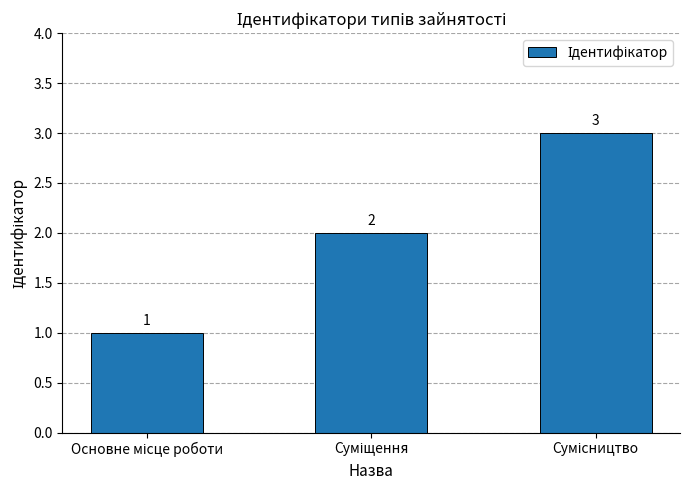

Reading left to right, transcribe all the data shown in this chart.

1	2	3